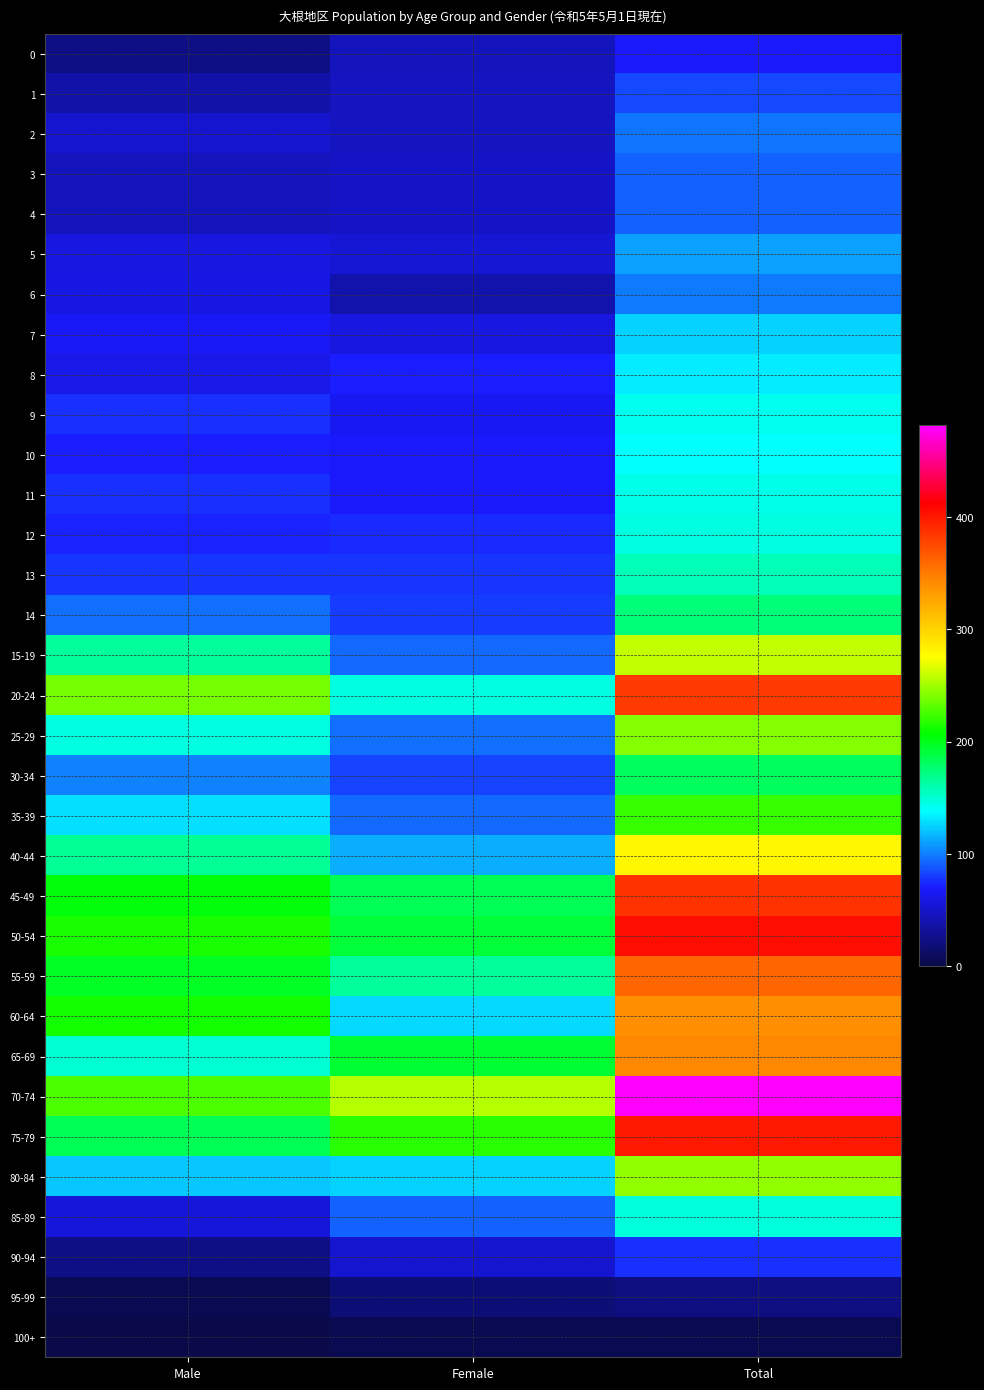

At how many categories does at least one series exceed 71?

3